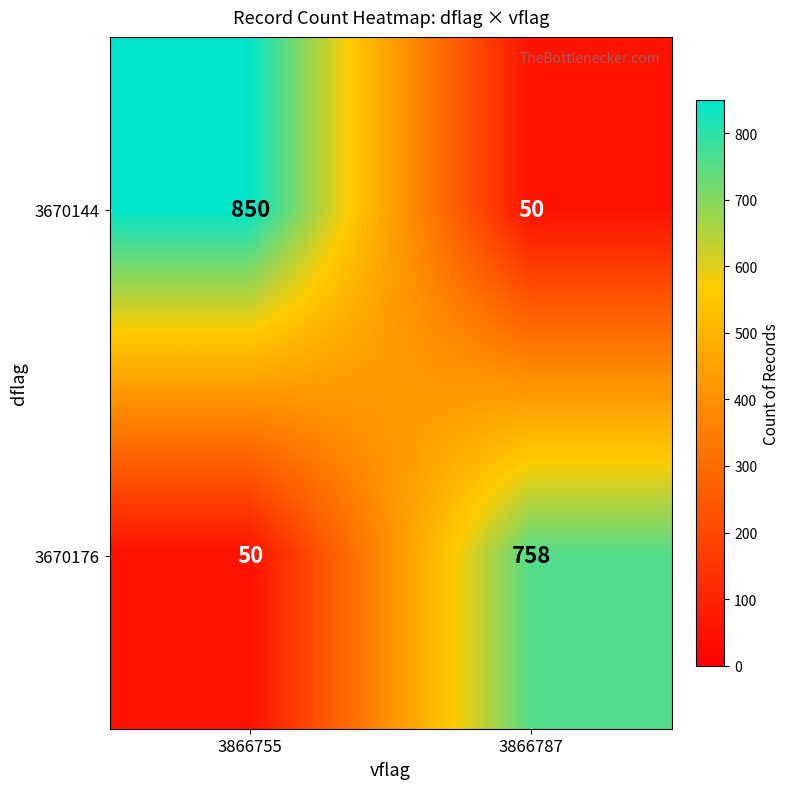

Which label corresponds to the largest value in the chart?

3866755